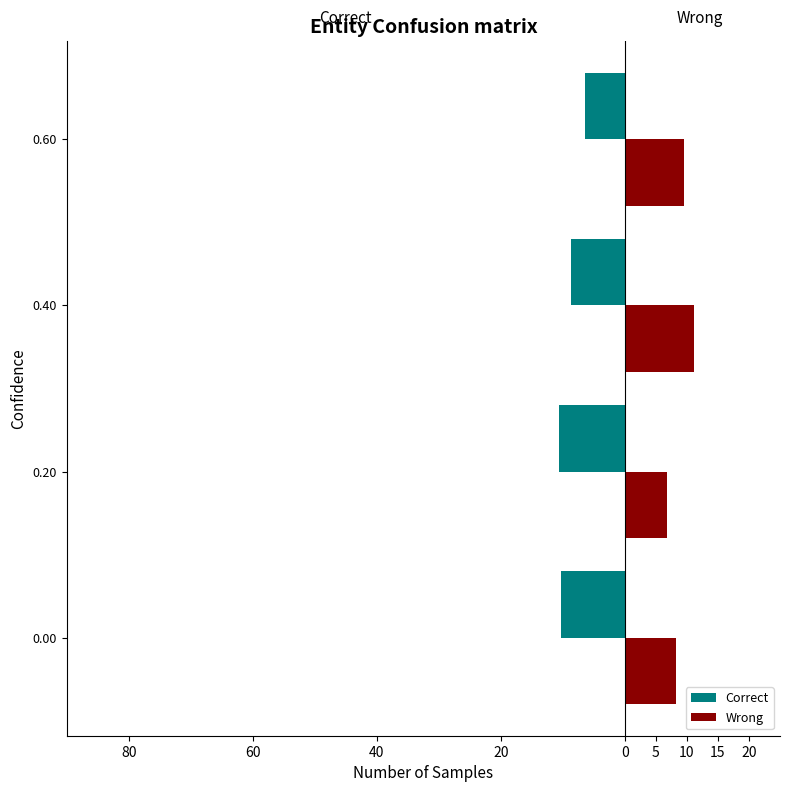

How many values in the Correct series are below -8?

3